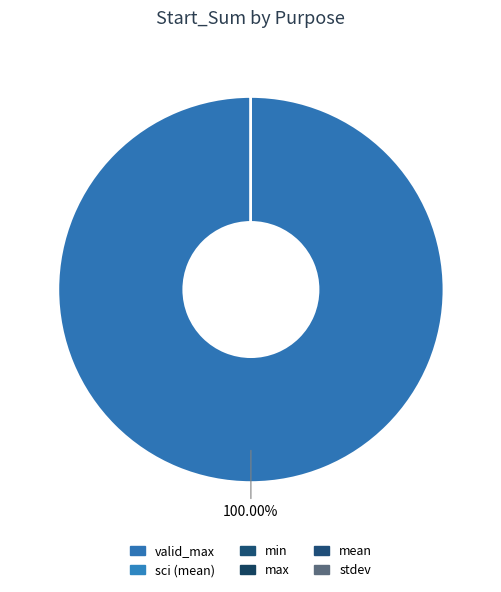

What is the largest slice in the pie chart?

valid_max